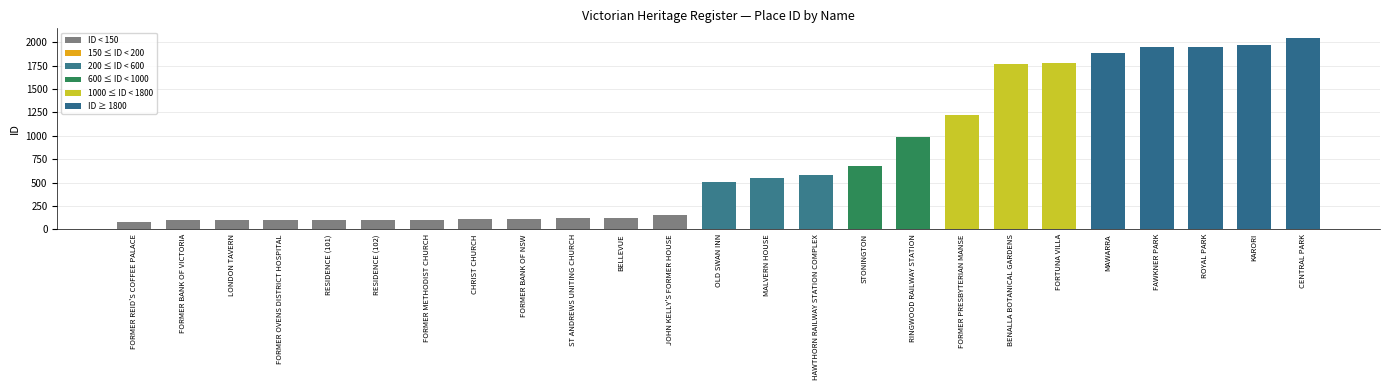

Between JOHN KELLY'S FORMER HOUSE and RESIDENCE (101), which is larger?

JOHN KELLY'S FORMER HOUSE